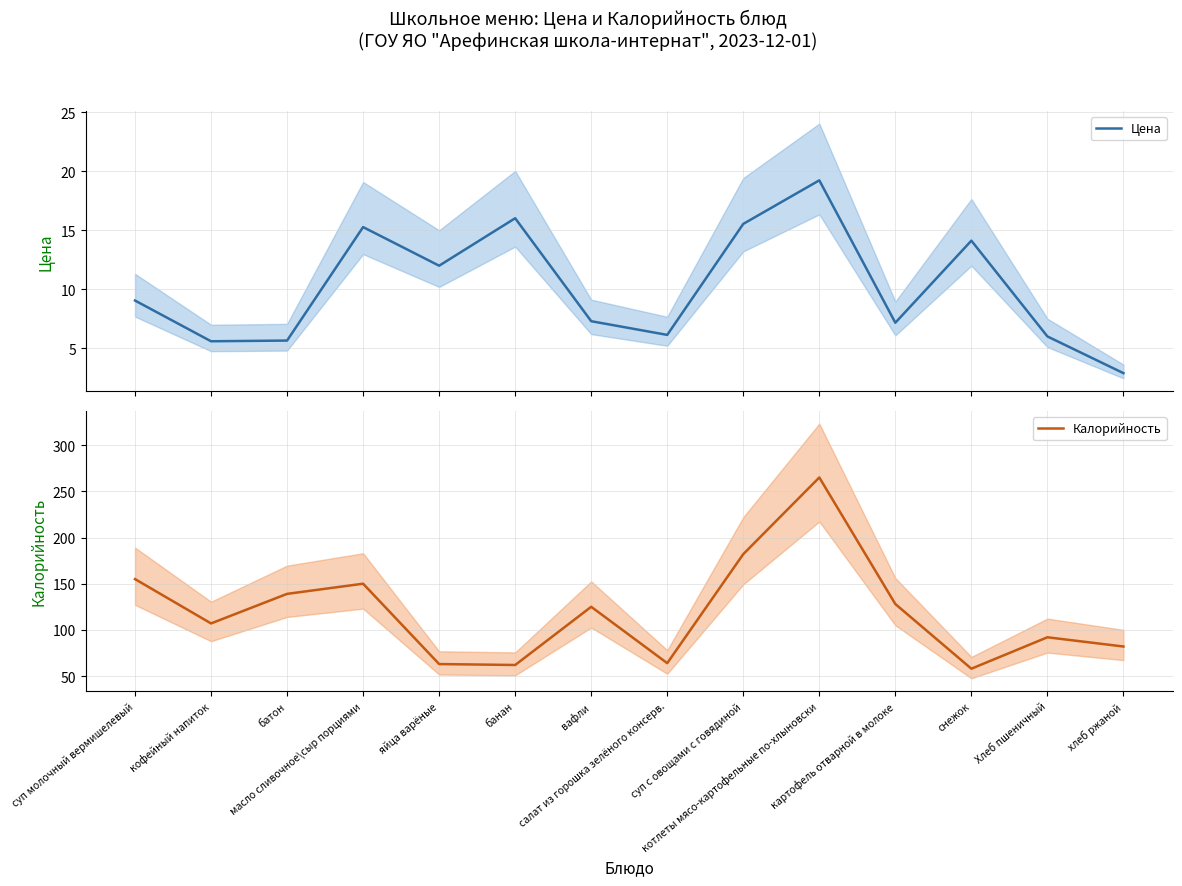

What is the difference between the Калорийность values at масло сливочное\сыр порциями and снежок?

92